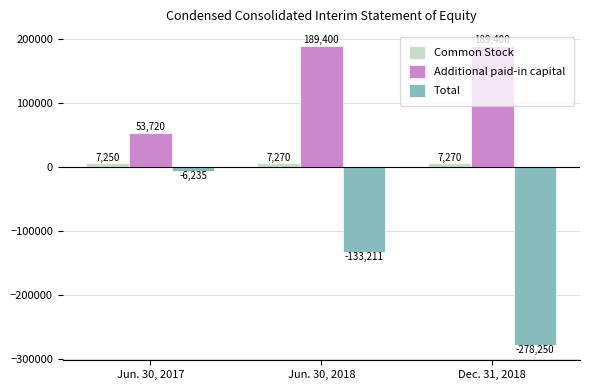

Where is Total nearest to the value -142242?

Jun. 30, 2018